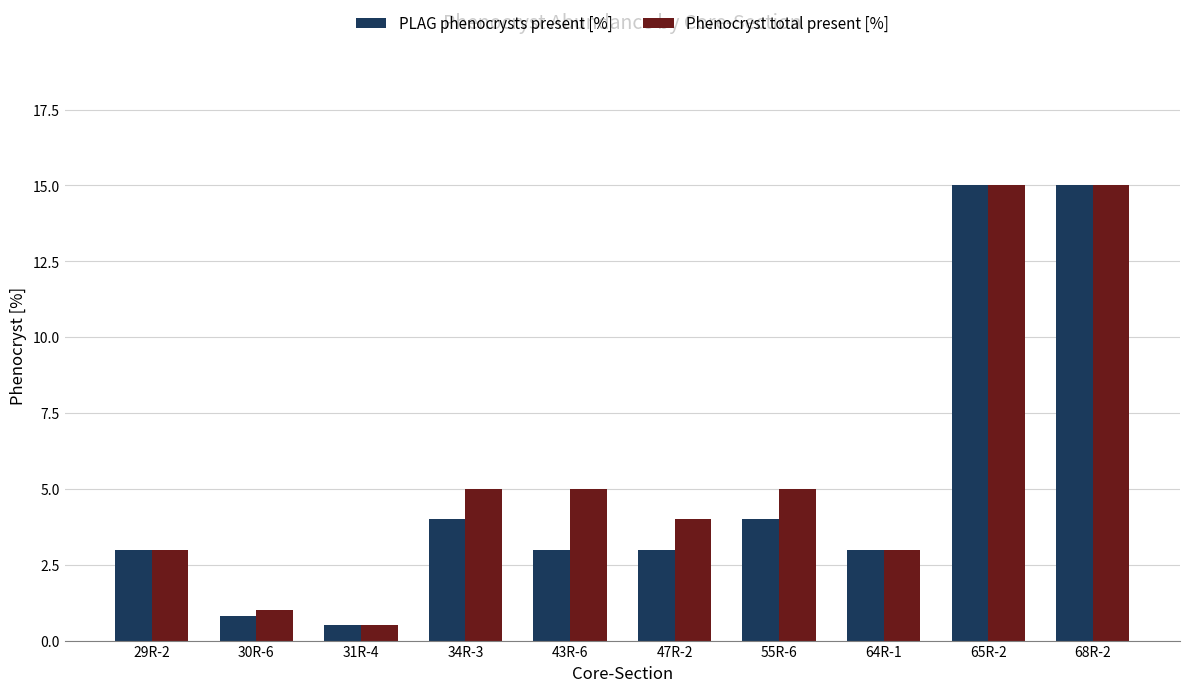

List the series in order of their overall mean, highest first.

Phenocryst total present [%], PLAG phenocrysts present [%]